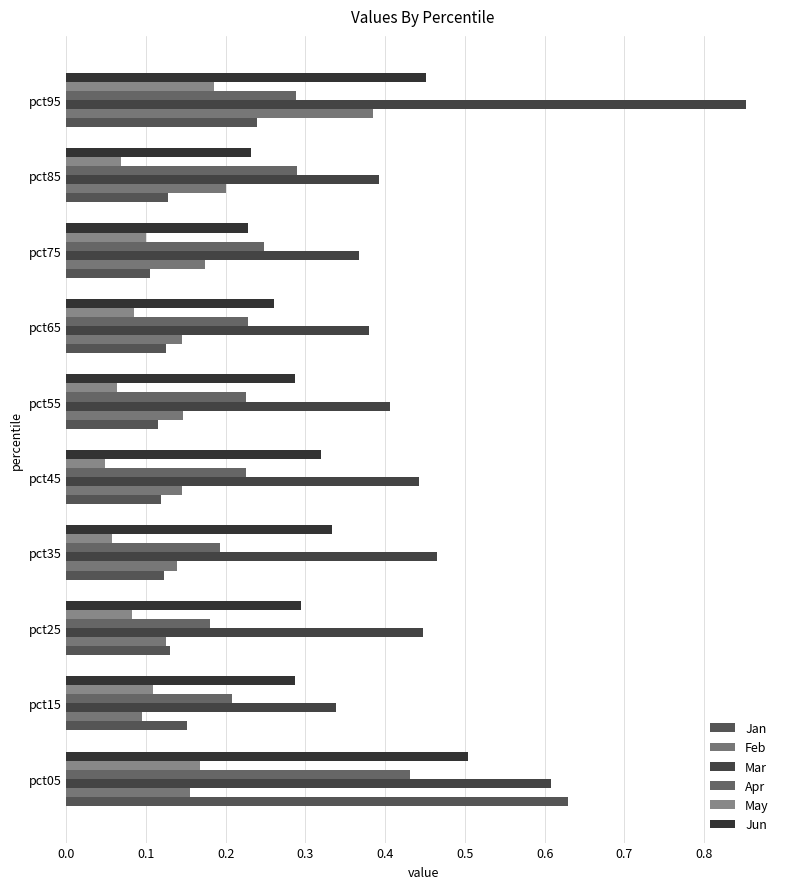

Count the number of data series in this chart.

6